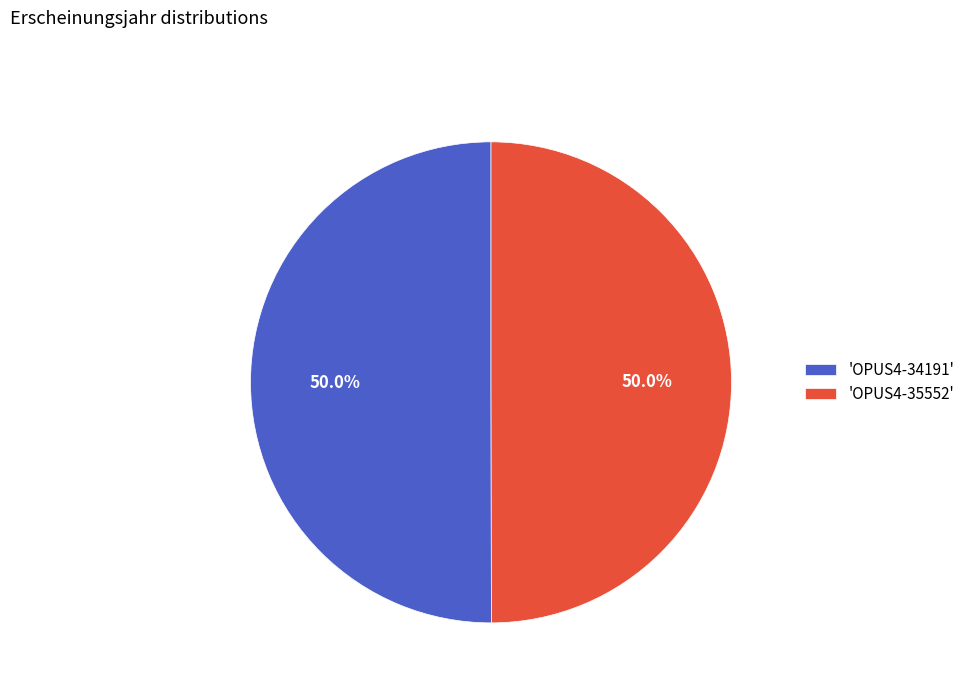

How much of the chart is everything except 'OPUS4-34191'?

50.0%